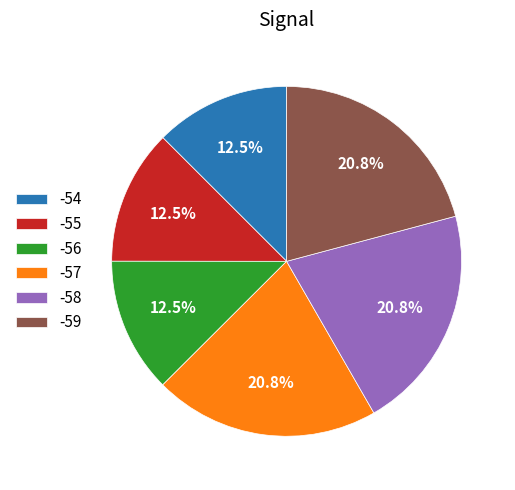

Approximately how many times larger is the value at -56 compared to -57?

0.6